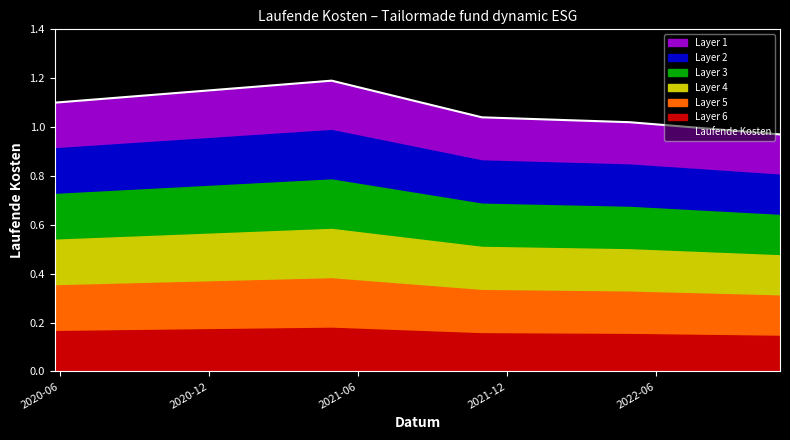

Is it true that the value at 2021-04-30 is 1.2?

True